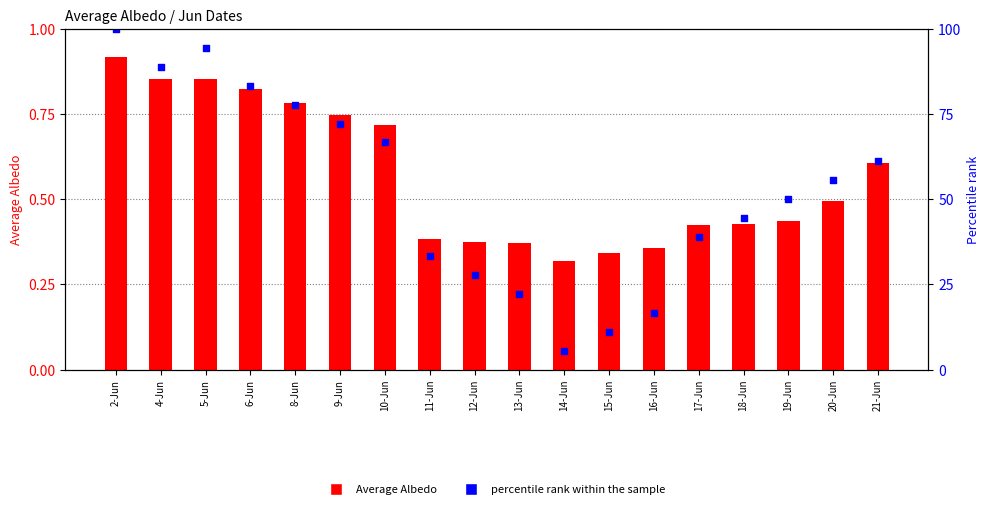

What are all the series names shown in the legend?

Average Albedo, percentile rank within the sample